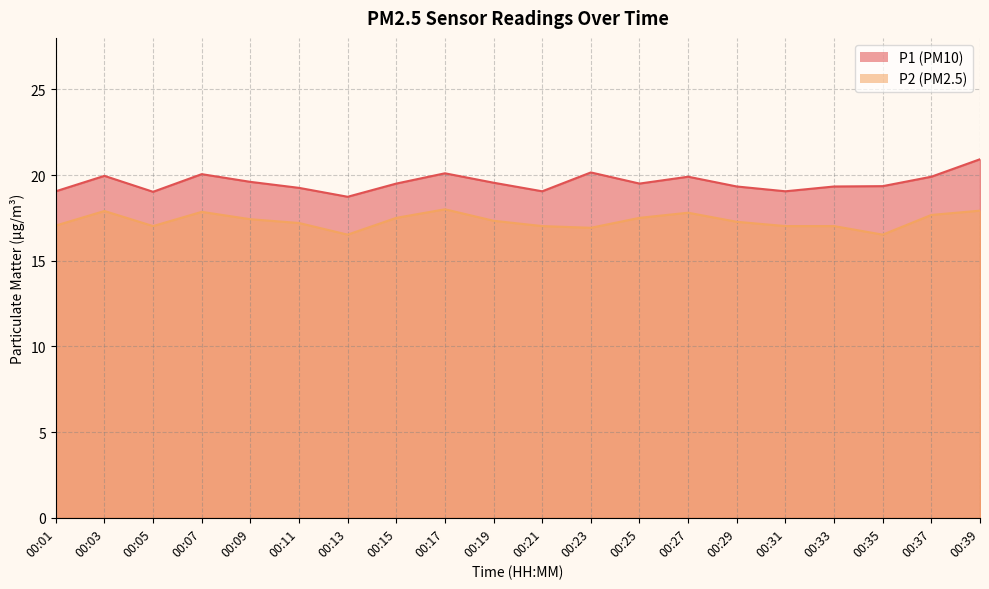

Does the chart have visible grid lines?

Yes